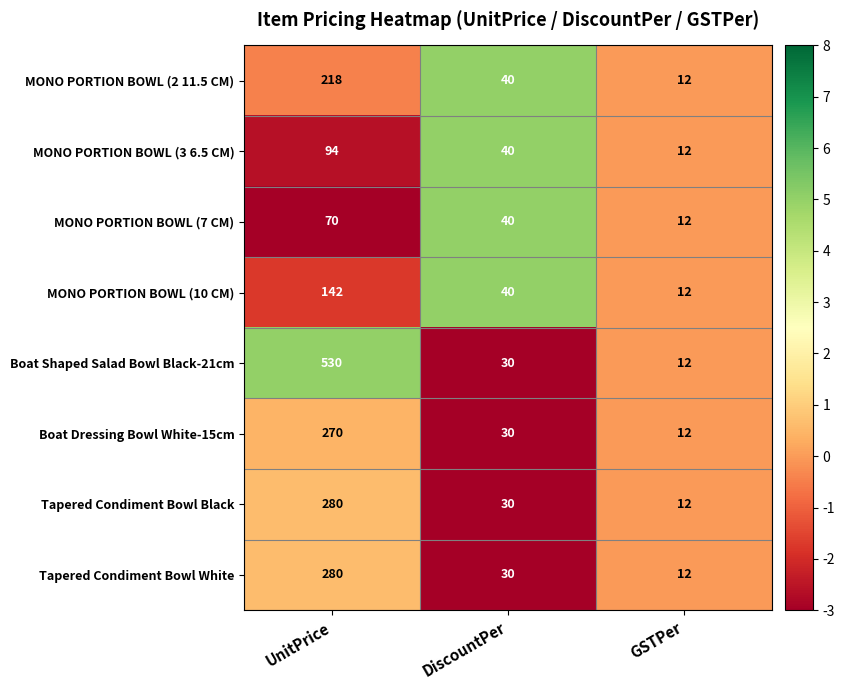

Is it true that MONO PORTION BOWL (3 6.5 CM) equals 62 at DiscountPer?

False